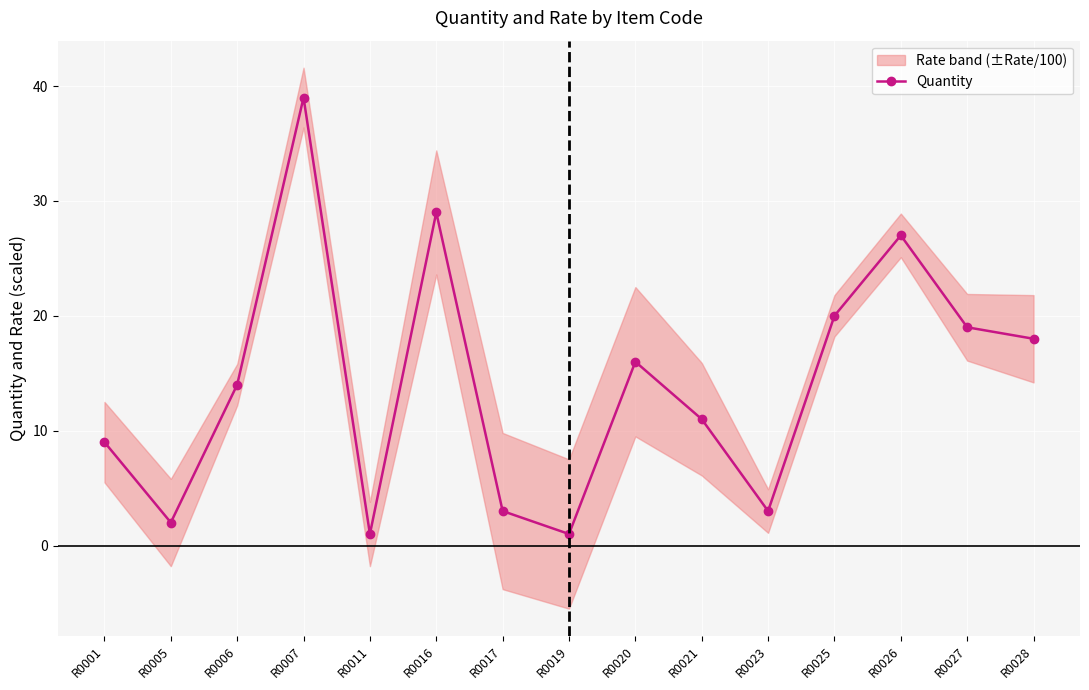

At which category does the chart reach its peak across all series?

R0007